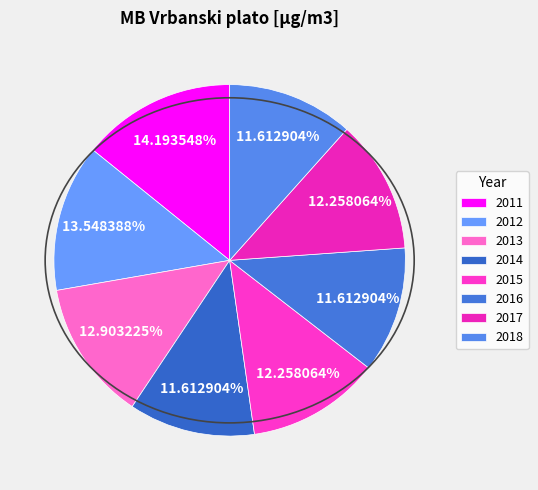

Which category has the biggest portion of the pie?

2011